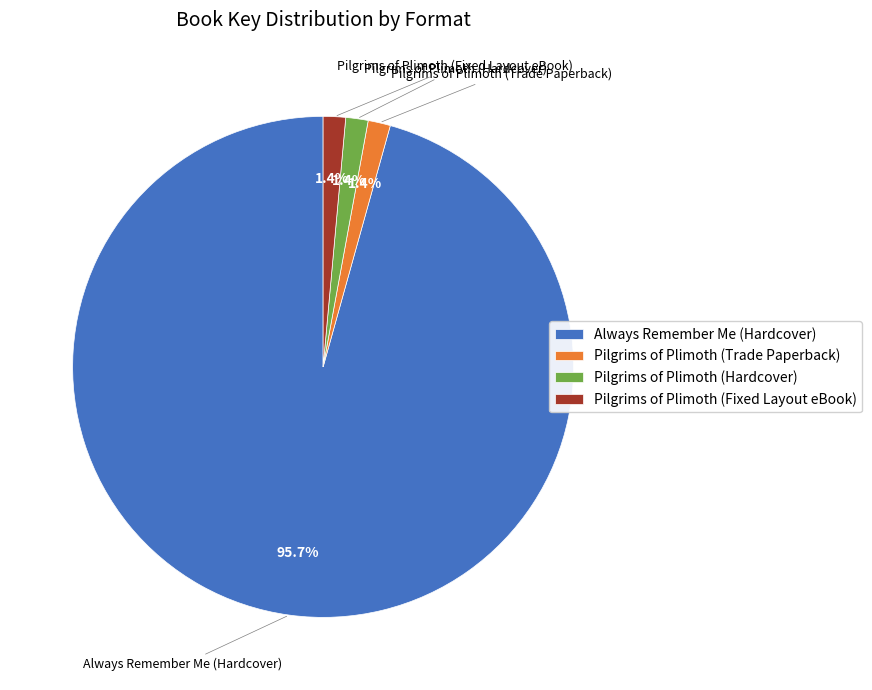

What is the ratio of the value at Pilgrims of Plimoth (Trade Paperback) to the value at Pilgrims of Plimoth (Fixed Layout eBook)?

1.0